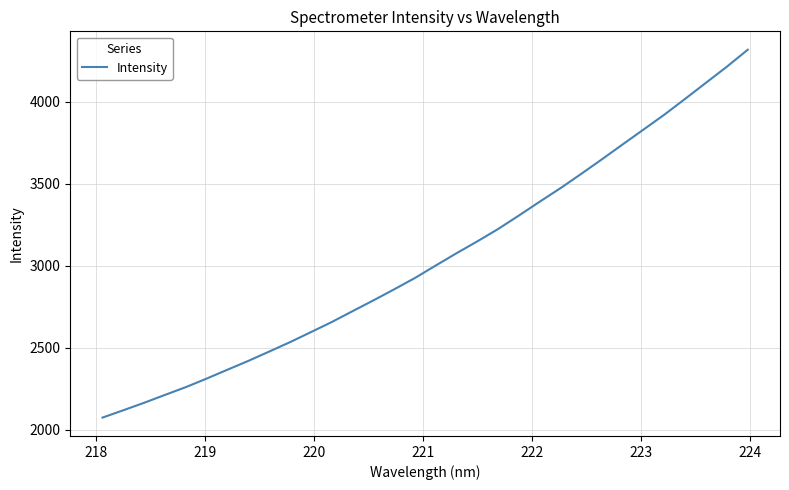

What is the minimum value shown in the chart?

2073.7